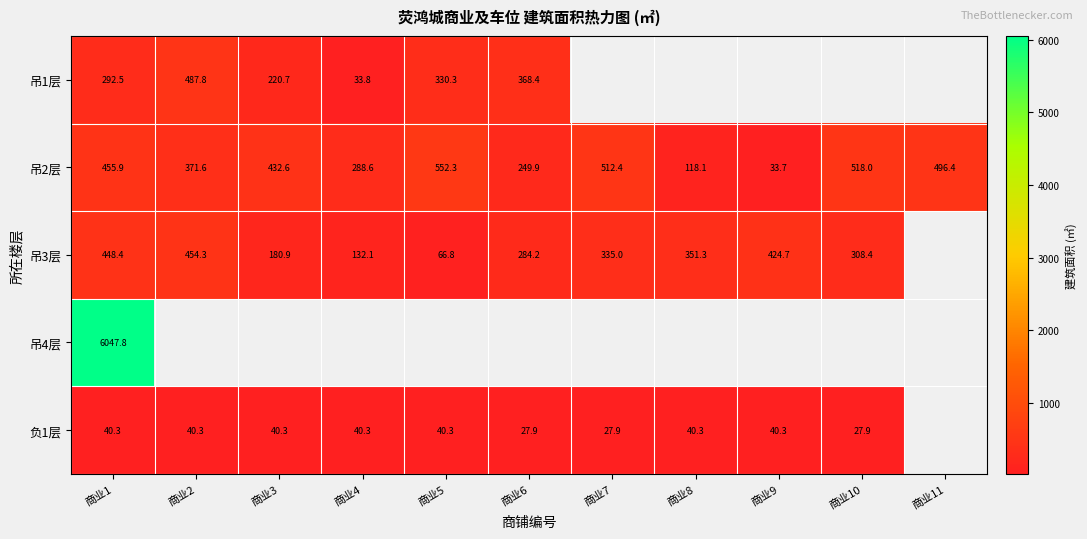

At which label is 吊2层 closest to 293?

商业4